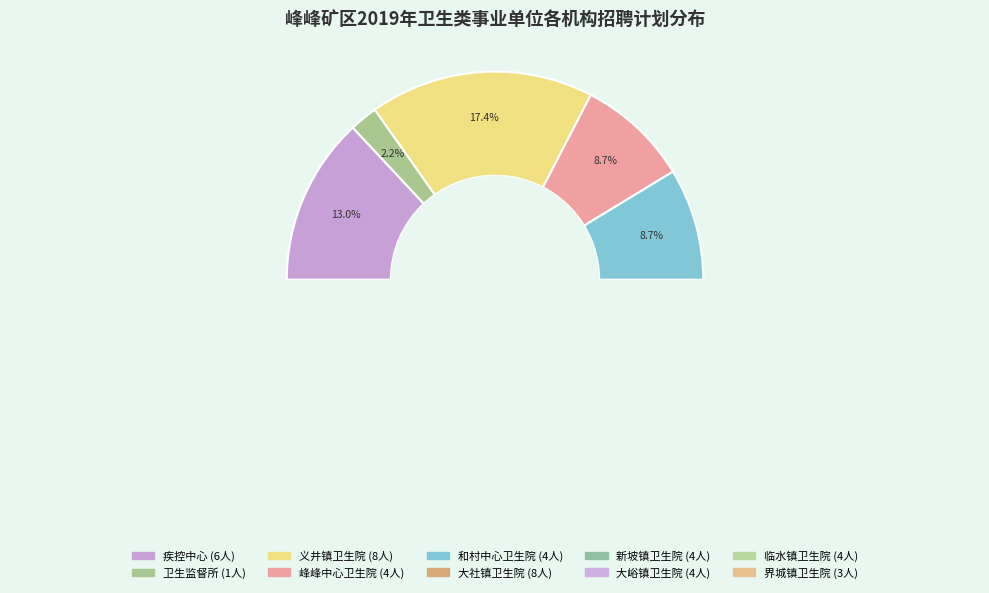

Is the sum of 峰峰中心卫生院 and 大峪镇卫生院 greater than half?

No